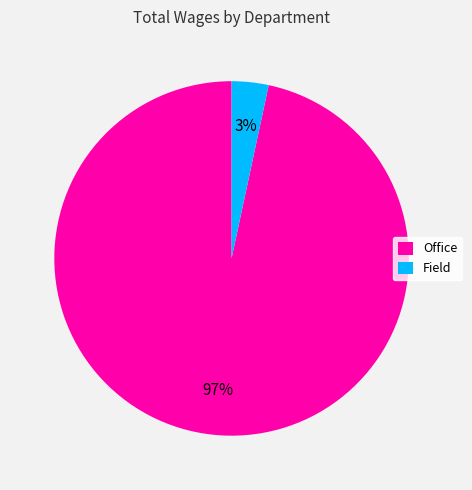

To the nearest percent, what is the combined percentage of Office and Field?

100%